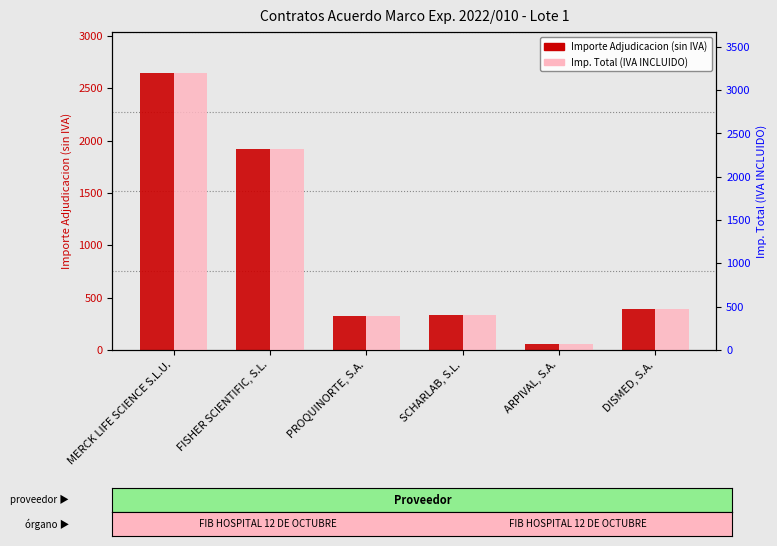

What is the difference between the maximum and second lowest values in the Imp. Total (IVA INCLUIDO) series?

2801.9